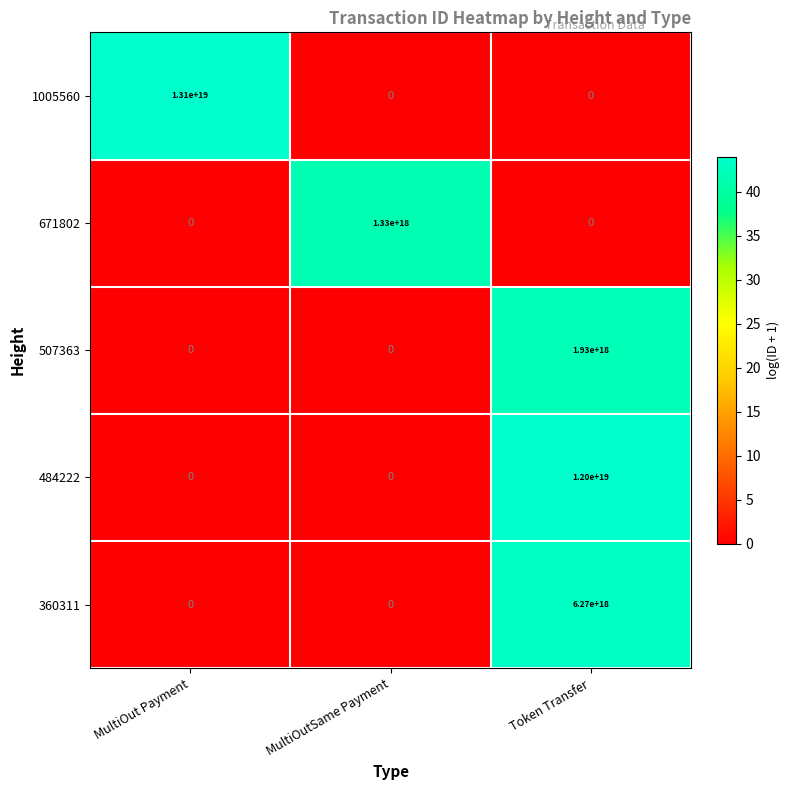

At how many categories does at least one series exceed 2?

3